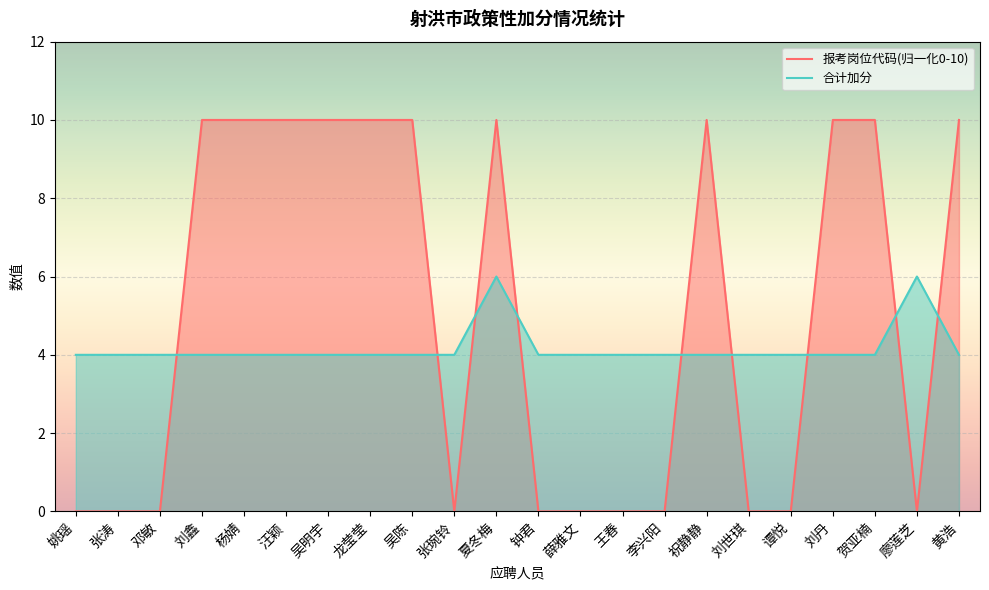

The 合计加分 series shows 6.2 at 汪颖. True or false?

False